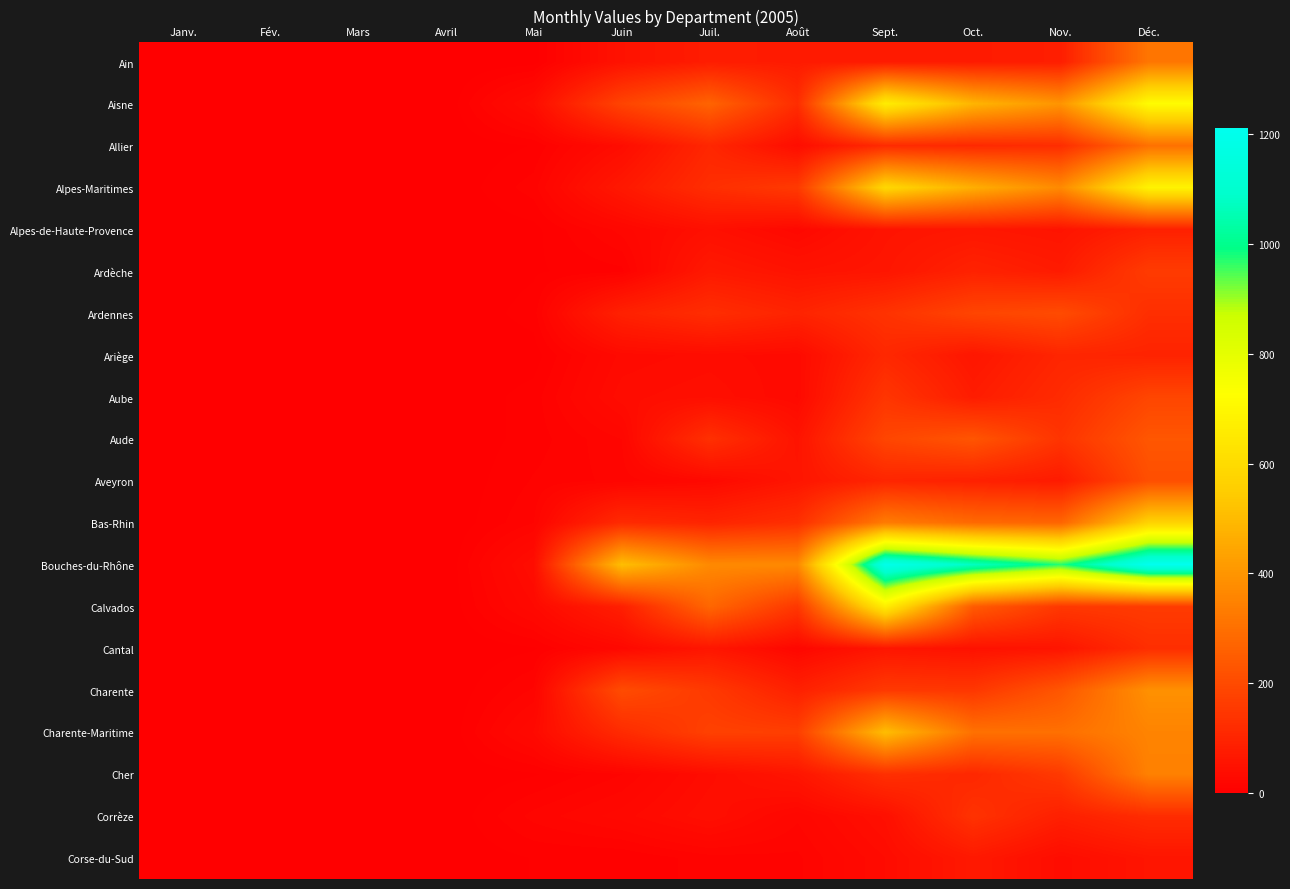

Reading left to right, transcribe all the data shown in this chart.

Ain: Janv.=0	Fév.=0	Mars=0	Avril=0	Mai=2	Juin=51	Juil.=79	Août=73	Sept.=72	Oct.=74	Nov.=82	Déc.=317
Aisne: Janv.=0	Fév.=0	Mars=0	Avril=0	Mai=37	Juin=183	Juil.=268	Août=122	Sept.=663	Oct.=485	Nov.=398	Déc.=717
Allier: Janv.=0	Fév.=0	Mars=0	Avril=0	Mai=5	Juin=36	Juil.=105	Août=37	Sept.=116	Oct.=111	Nov.=122	Déc.=302
Alpes-Maritimes: Janv.=0	Fév.=0	Mars=0	Avril=0	Mai=12	Juin=67	Juil.=125	Août=156	Sept.=587	Oct.=467	Nov.=370	Déc.=686
Alpes-de-Haute-Provence: Janv.=0	Fév.=0	Mars=0	Avril=0	Mai=3	Juin=21	Juil.=44	Août=25	Sept.=55	Oct.=63	Nov.=55	Déc.=89
Ardèche: Janv.=0	Fév.=0	Mars=0	Avril=0	Mai=4	Juin=8	Juil.=69	Août=52	Sept.=60	Oct.=93	Nov.=74	Déc.=161
Ardennes: Janv.=0	Fév.=0	Mars=0	Avril=0	Mai=7	Juin=90	Juil.=124	Août=97	Sept.=137	Oct.=186	Nov.=203	Déc.=125
Ariège: Janv.=0	Fév.=0	Mars=0	Avril=0	Mai=2	Juin=30	Juil.=35	Août=30	Sept.=108	Oct.=61	Nov.=102	Déc.=96
Aube: Janv.=0	Fév.=0	Mars=0	Avril=0	Mai=7	Juin=36	Juil.=42	Août=28	Sept.=144	Oct.=77	Nov.=117	Déc.=188
Aude: Janv.=0	Fév.=0	Mars=0	Avril=0	Mai=7	Juin=19	Juil.=130	Août=54	Sept.=188	Oct.=230	Nov.=141	Déc.=233
Aveyron: Janv.=0	Fév.=0	Mars=0	Avril=0	Mai=10	Juin=16	Juil.=27	Août=59	Sept.=101	Oct.=90	Nov.=73	Déc.=213
Bas-Rhin: Janv.=0	Fév.=0	Mars=0	Avril=0	Mai=14	Juin=116	Juil.=99	Août=128	Sept.=333	Oct.=284	Nov.=271	Déc.=571
Bouches-du-Rhône: Janv.=0	Fév.=0	Mars=0	Avril=0	Mai=38	Juin=510	Juil.=370	Août=369	Sept.=1196	Oct.=1075	Nov.=971	Déc.=1212
Calvados: Janv.=0	Fév.=0	Mars=0	Avril=0	Mai=28	Juin=85	Juil.=276	Août=150	Sept.=666	Oct.=246	Nov.=151	Déc.=161
Cantal: Janv.=0	Fév.=0	Mars=0	Avril=0	Mai=4	Juin=25	Juil.=61	Août=21	Sept.=60	Oct.=49	Nov.=57	Déc.=125
Charente: Janv.=0	Fév.=0	Mars=0	Avril=0	Mai=15	Juin=204	Juil.=155	Août=88	Sept.=155	Oct.=149	Nov.=233	Déc.=388
Charente-Maritime: Janv.=0	Fév.=0	Mars=0	Avril=0	Mai=29	Juin=116	Juil.=175	Août=169	Sept.=507	Oct.=304	Nov.=300	Déc.=354
Cher: Janv.=0	Fév.=0	Mars=0	Avril=0	Mai=4	Juin=14	Juil.=36	Août=59	Sept.=129	Oct.=108	Nov.=156	Déc.=347
Corrèze: Janv.=0	Fév.=0	Mars=0	Avril=0	Mai=16	Juin=26	Juil.=42	Août=20	Sept.=44	Oct.=136	Nov.=86	Déc.=120
Corse-du-Sud: Janv.=0	Fév.=0	Mars=0	Avril=0	Mai=5	Juin=5	Juil.=12	Août=13	Sept.=33	Oct.=69	Nov.=35	Déc.=58